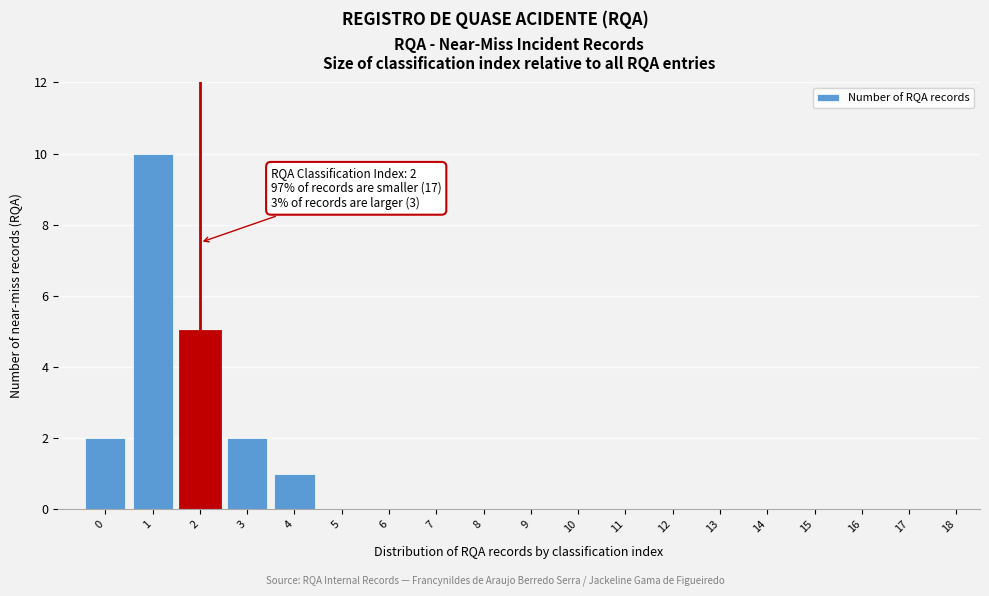

Reading left to right, what are all the values shown in this chart?

0=2	1=10	2=5	3=2	4=1	5=0	6=0	7=0	8=0	9=0	10=0	11=0	12=0	13=0	14=0	15=0	16=0	17=0	18=0